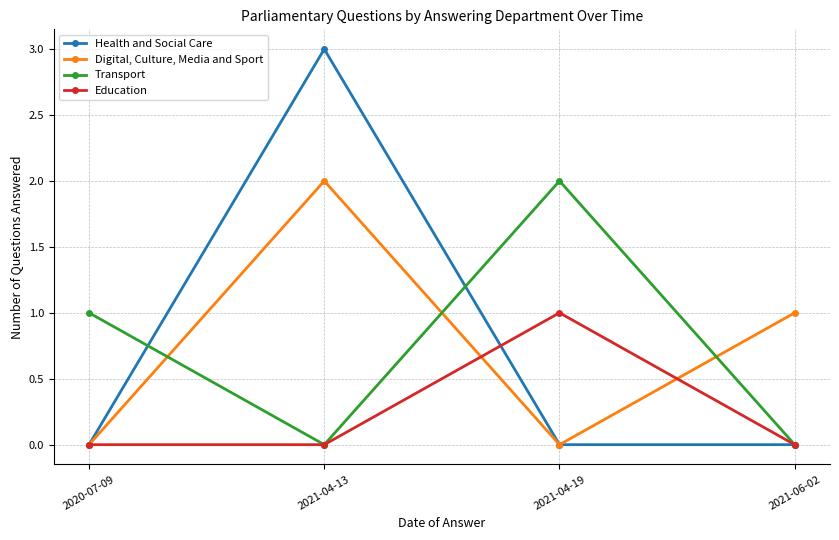

True or false: Education and Digital, Culture, Media and Sport cross at least once.

True